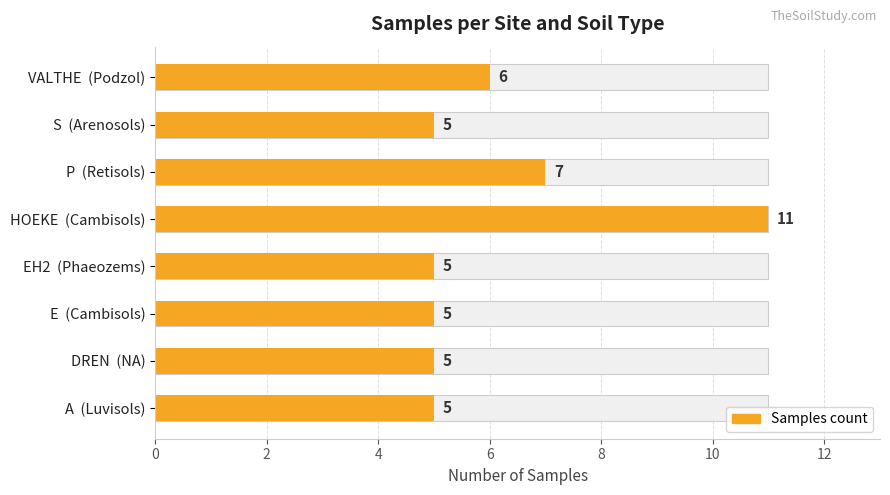

What is the maximum value shown in the chart?

11